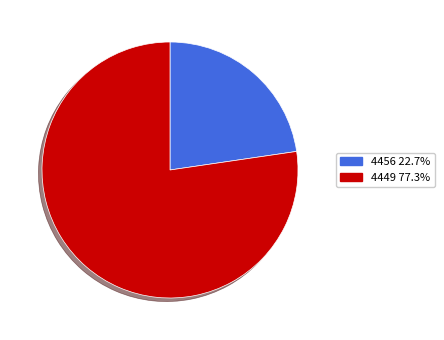

How many slices are in this pie chart?

2